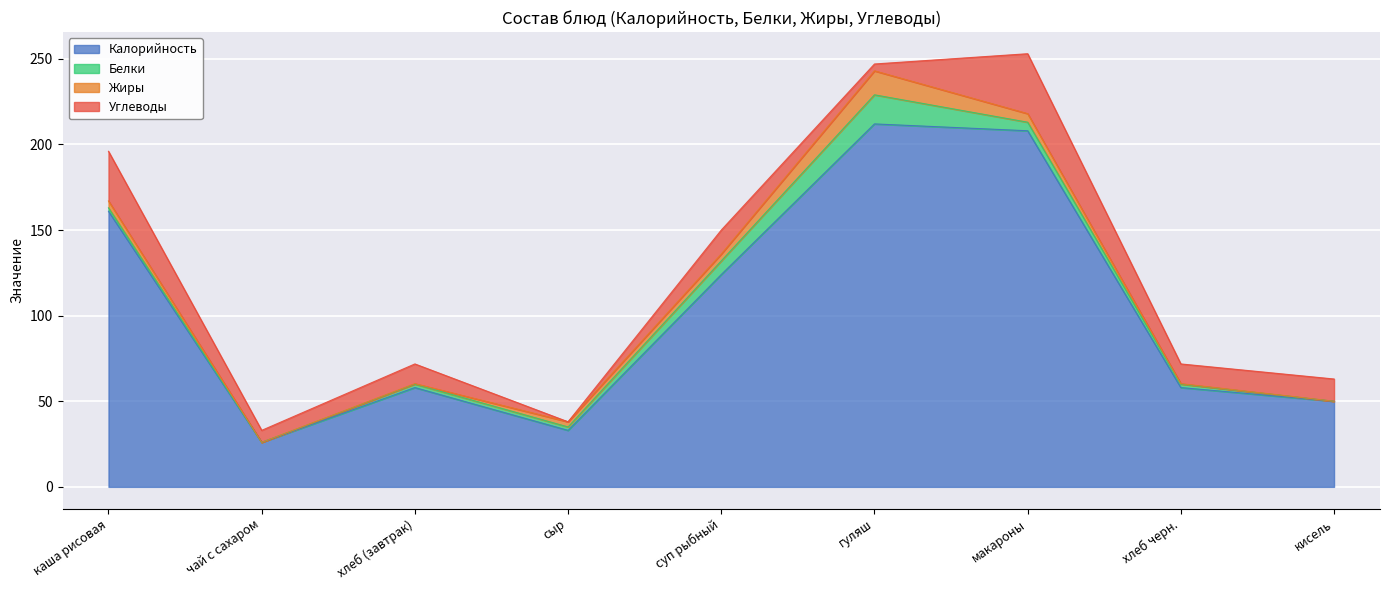

What is the approximate value of Углеводы at кисель?

13.0